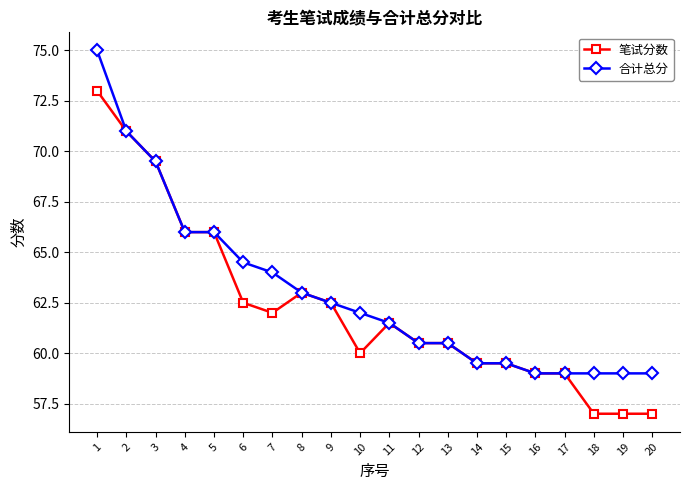

Is it true that 合计总分 equals 85.0 at 18?

False